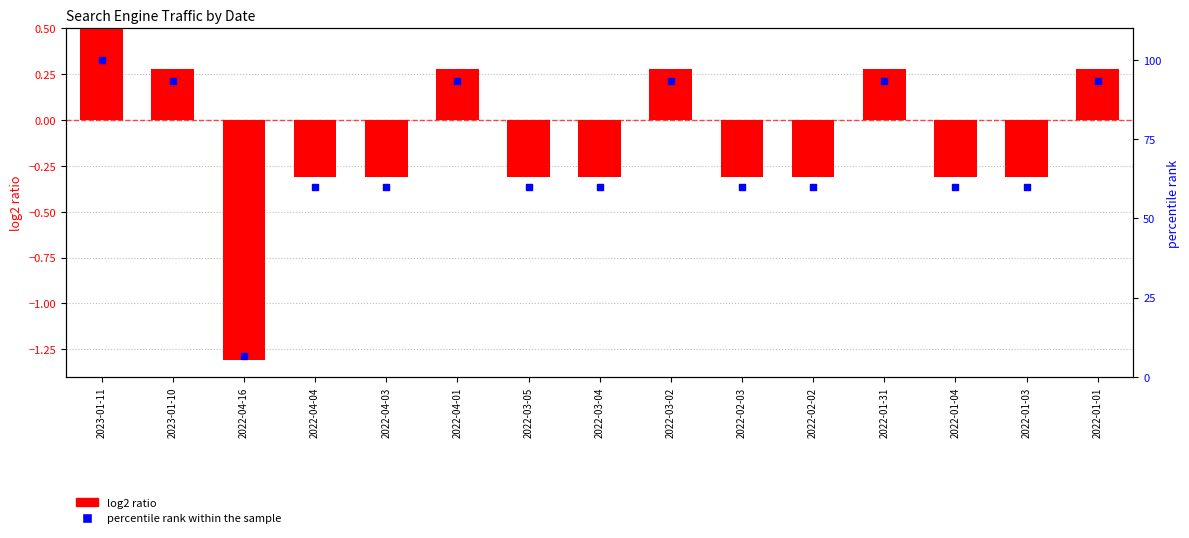

Is the value of percentile rank within the sample at 2022-01-31 greater than the value of log2 ratio at 2022-04-16?

Yes